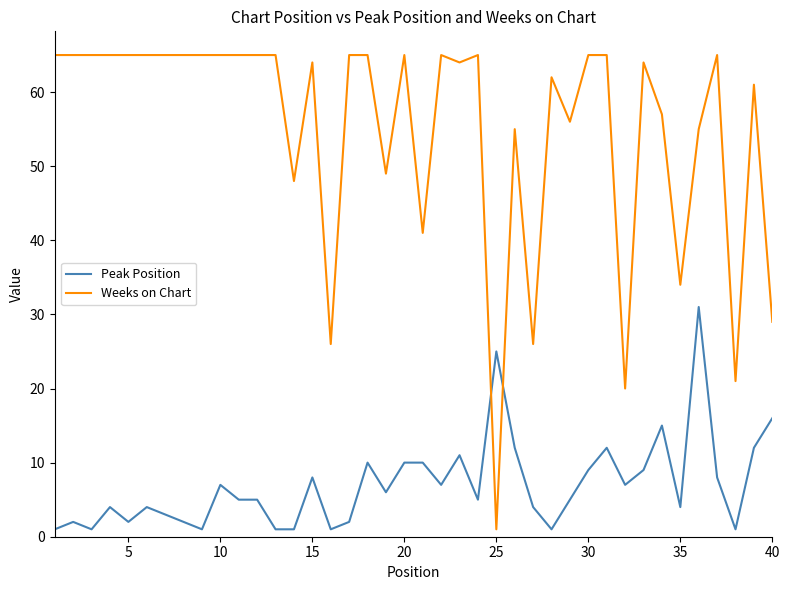

Reading right to left, extract all data points from this chart.

Peak Position: 16	12	1	8	31	4	15	9	7	12	9	5	1	4	12	25	5	11	7	10	10	6	10	2	1	8	1	1	5	5	7	1	2	3	4	2	4	1	2	1
Weeks on Chart: 29	61	21	65	55	34	57	64	20	65	65	56	62	26	55	1	65	64	65	41	65	49	65	65	26	64	48	65	65	65	65	65	65	65	65	65	65	65	65	65